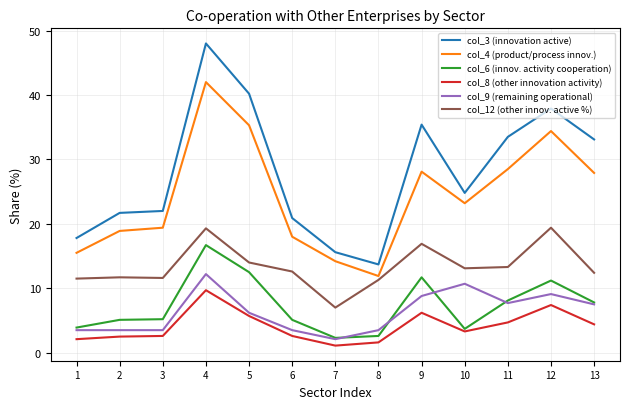

Is the value of col_4 (product/process innov.) at 7 greater than the value of col_3 (innovation active) at 6?

No